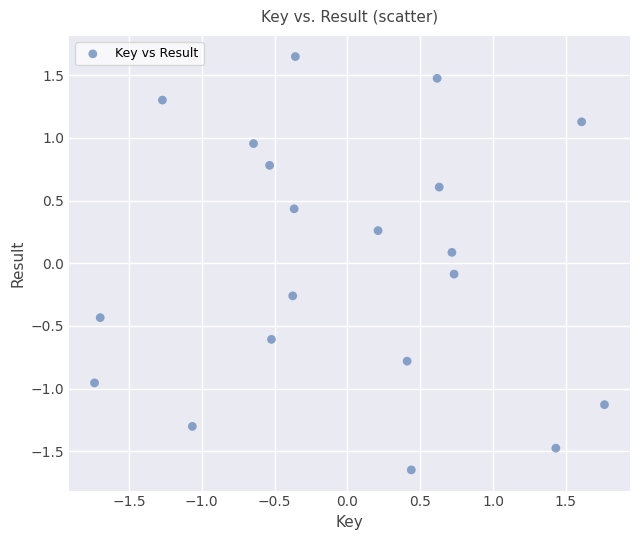

What is the range of Y values (max minus min)?

3.3